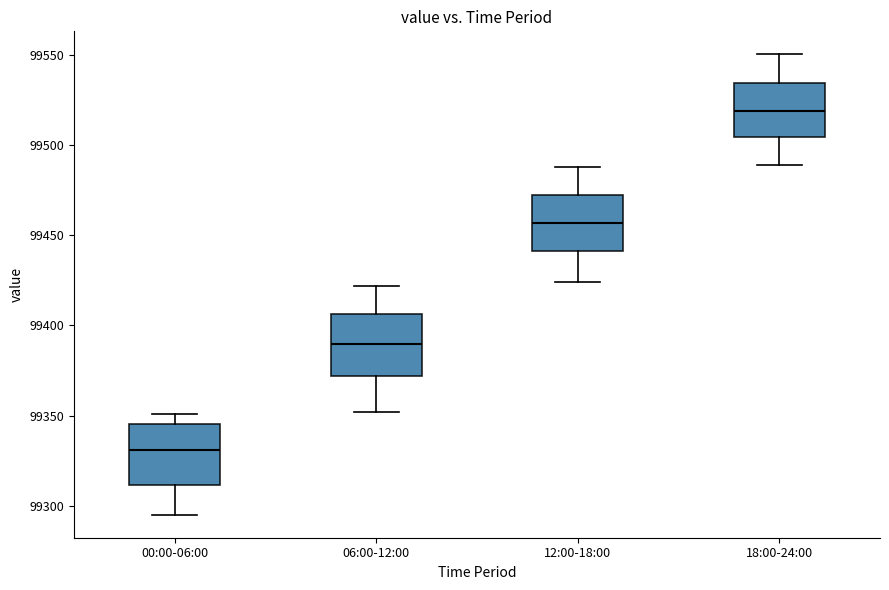

Where is the upper edge of the box for 06:00-12:00 on the y-axis? The values are not printed on the chart, so give them approximately, as read against the axis.

99405